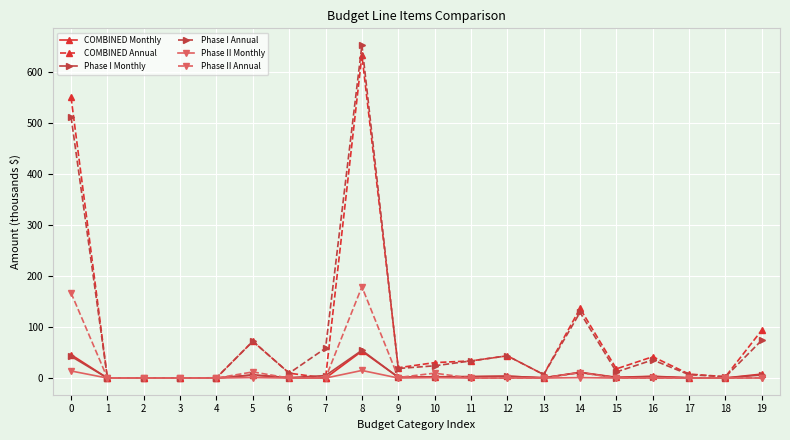

At how many categories does at least one series exceed 596?

1